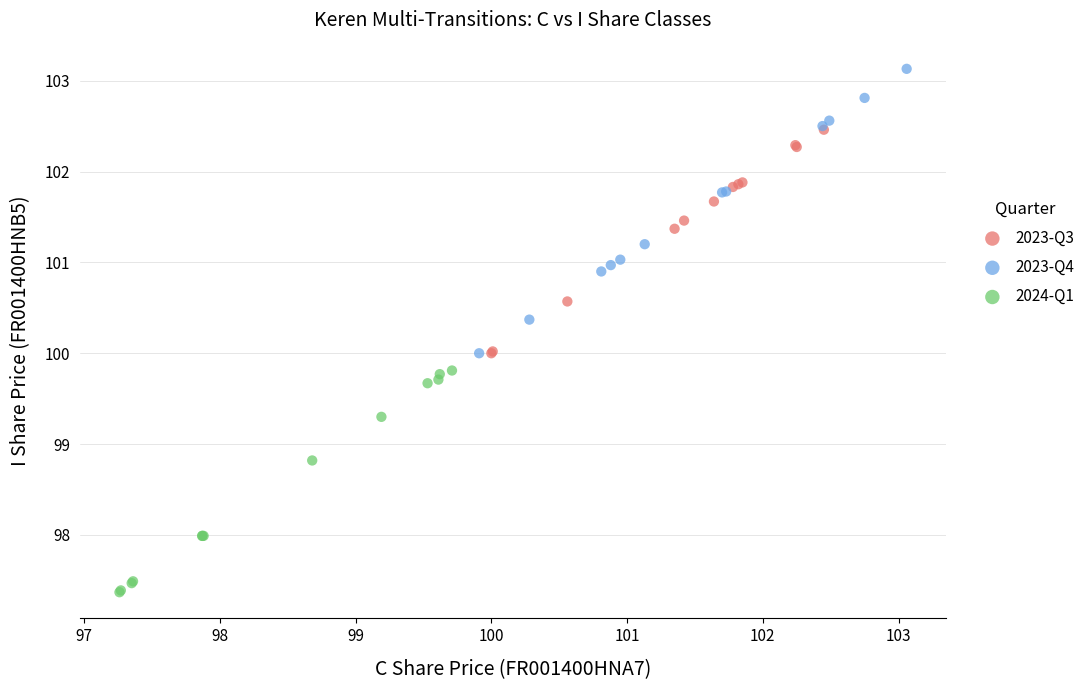

Which series contains the highest Y value?

2023-Q4